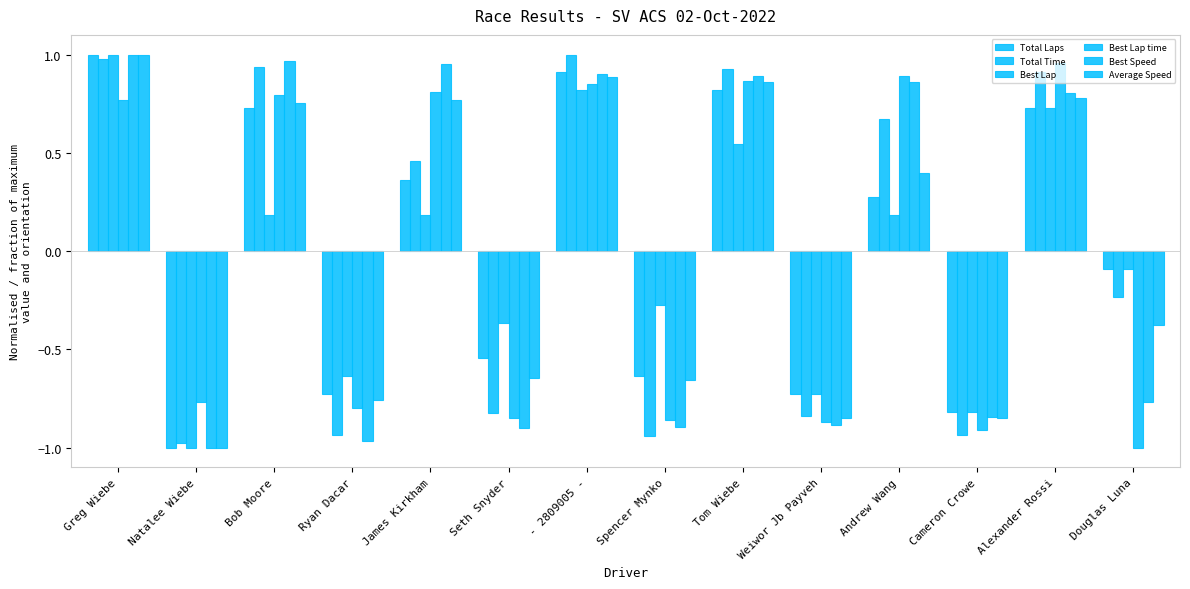

Which has a higher value, Cameron Crowe or Bob Moore?

Bob Moore